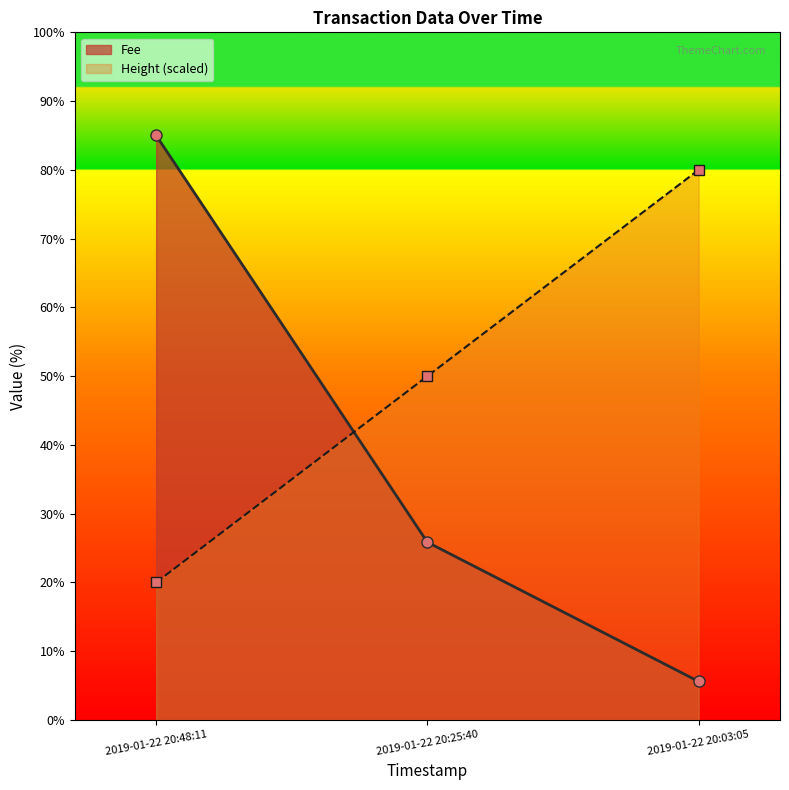

What is the difference between the second highest and minimum values in the Height (scaled) series?

30.0